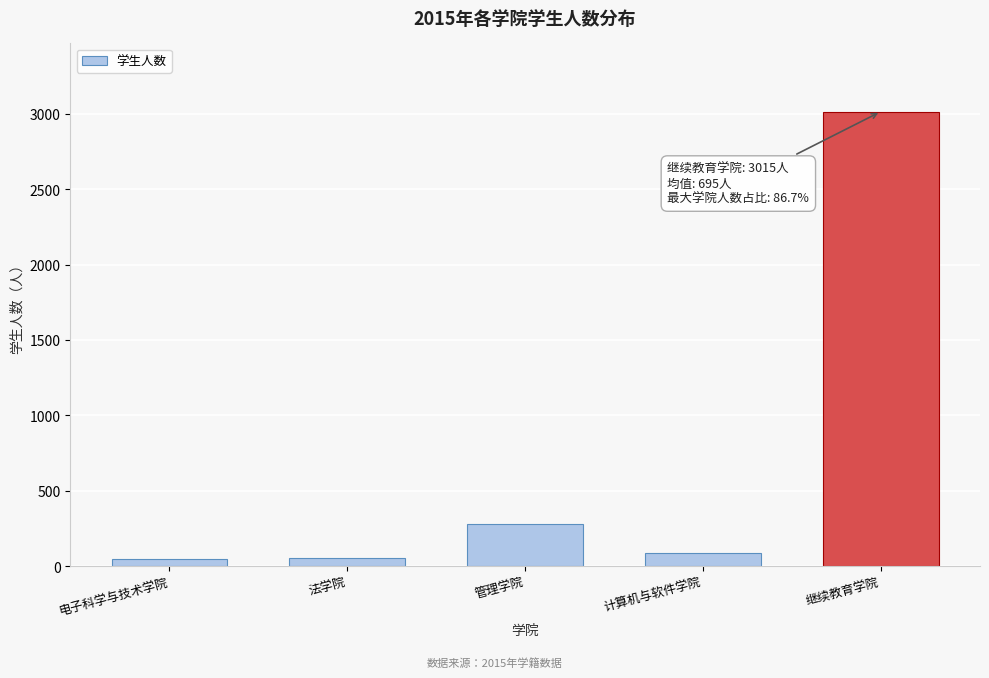

Is it true that the value at 管理学院 is 395?

False